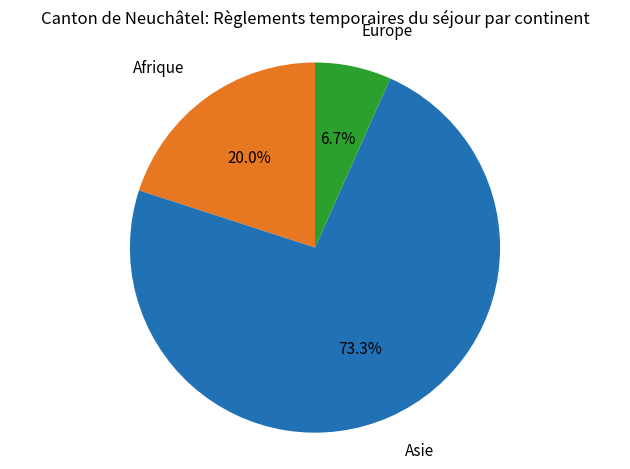

How many segments does this pie chart have?

3